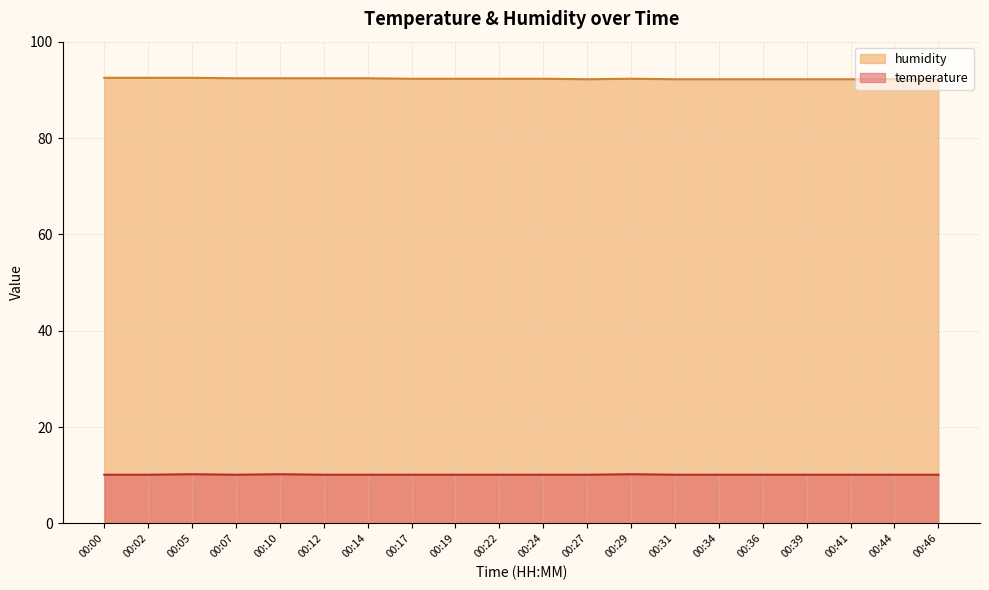

Where is the first local minimum for temperature?

00:07